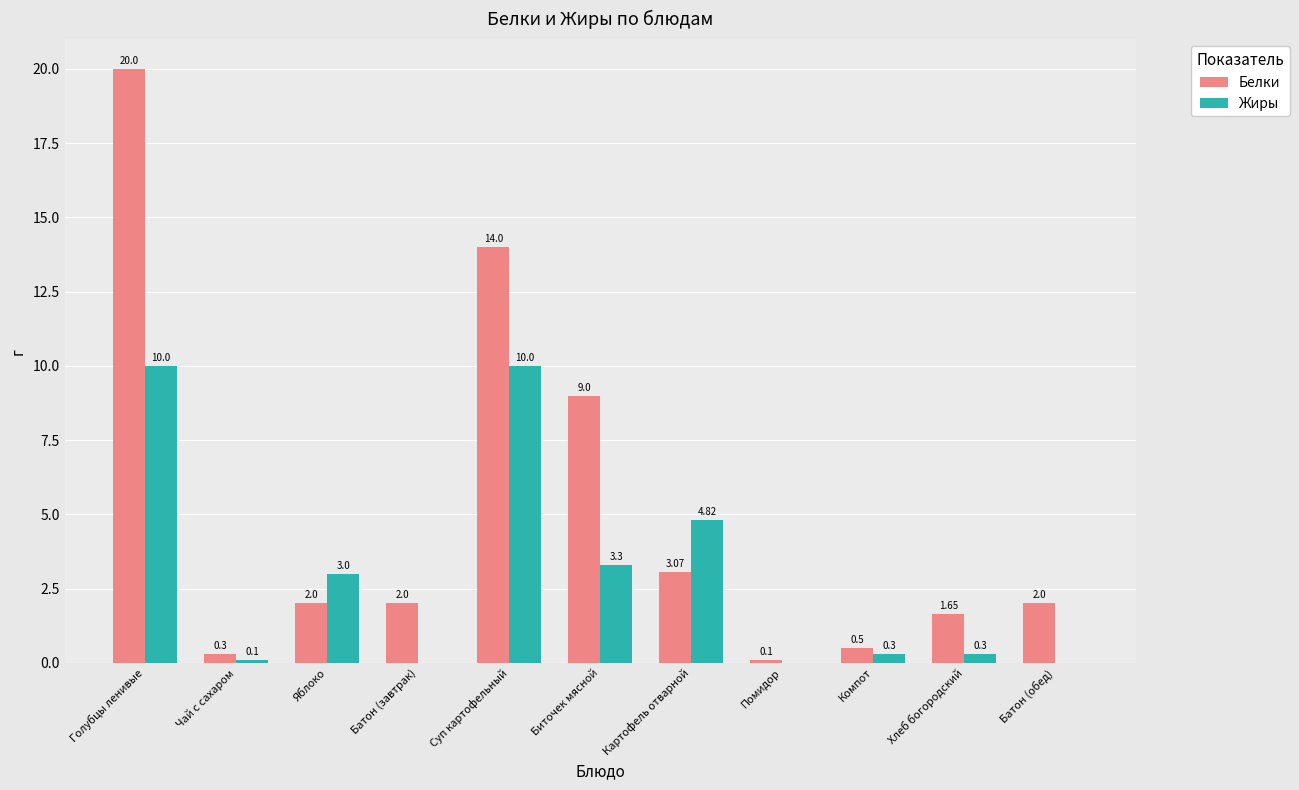

Between Батон (завтрак) and Компот, which series saw the biggest shift?

Белки